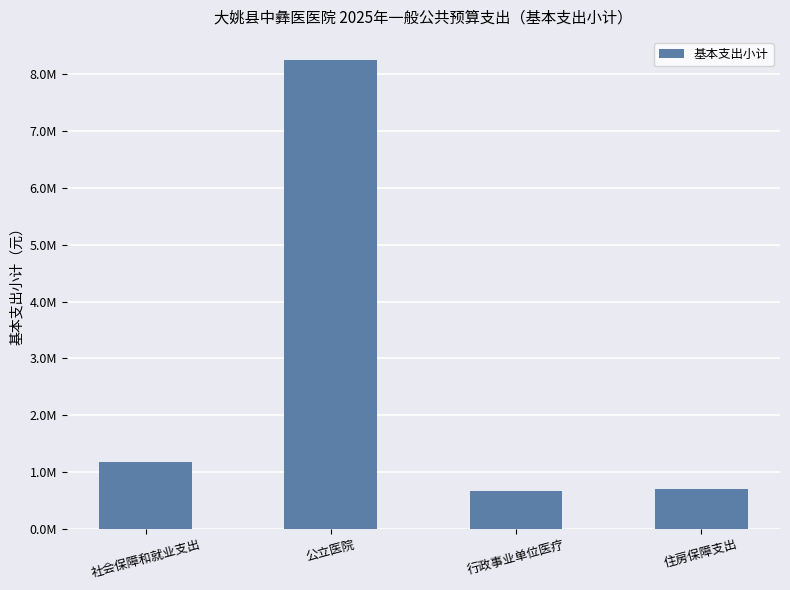

At which category does the chart reach its peak across all series?

公立医院